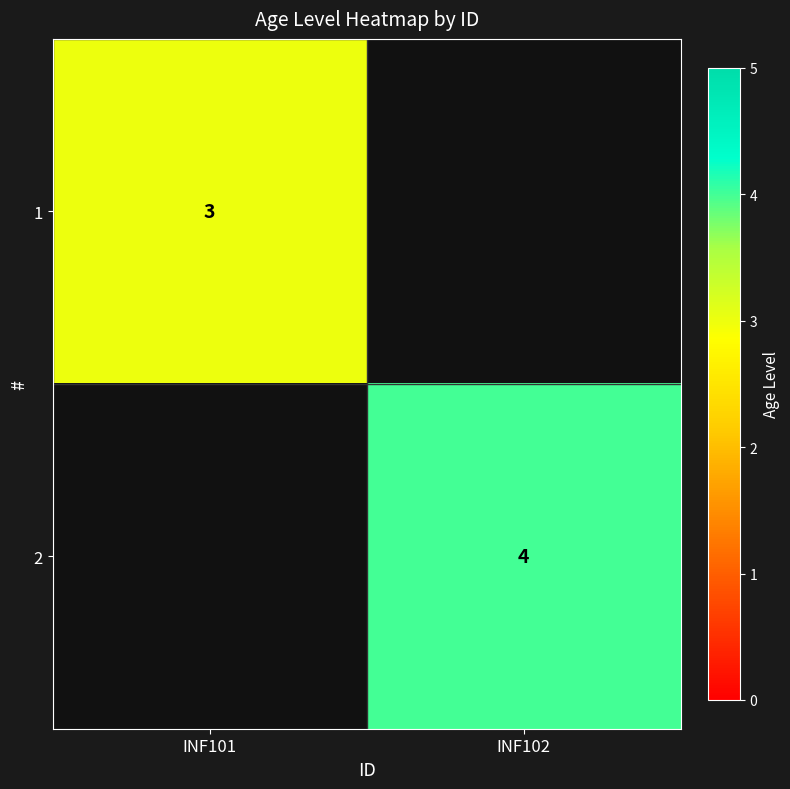

How many series are shown in this chart?

2